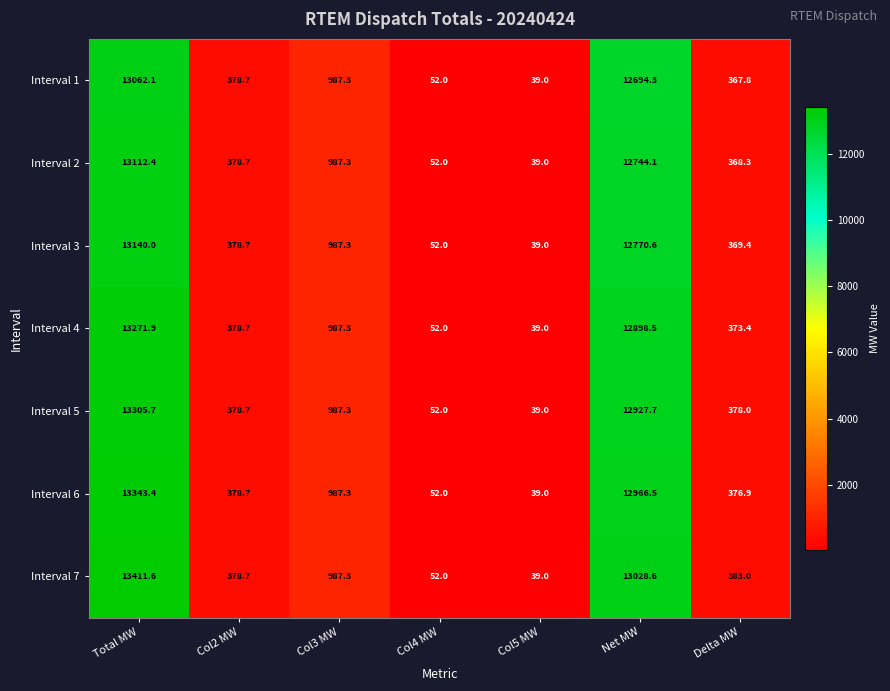

Which series has the largest total across all categories?

Interval 7